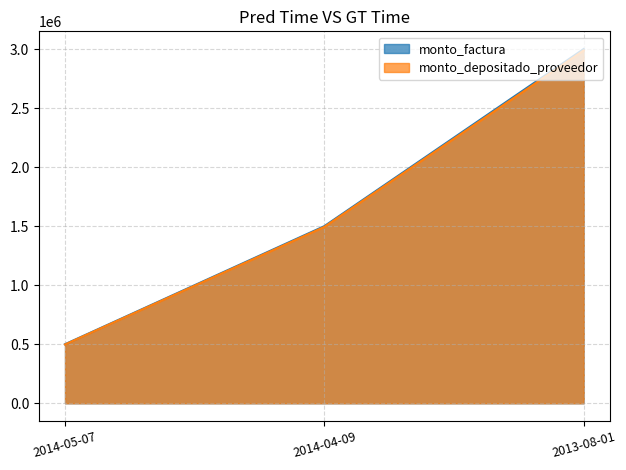

Which label corresponds to the largest value in the chart?

2013-08-01